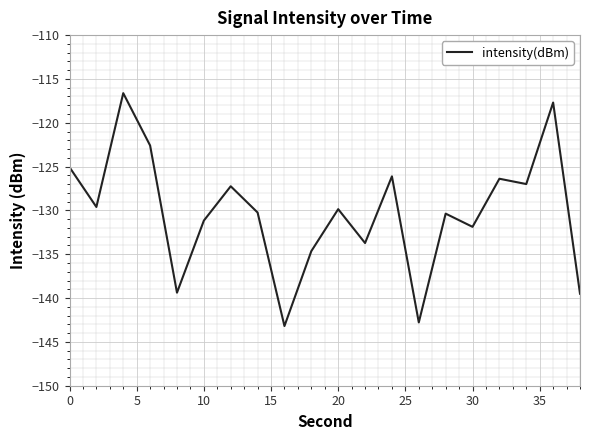

What is the greatest value displayed?

-116.6